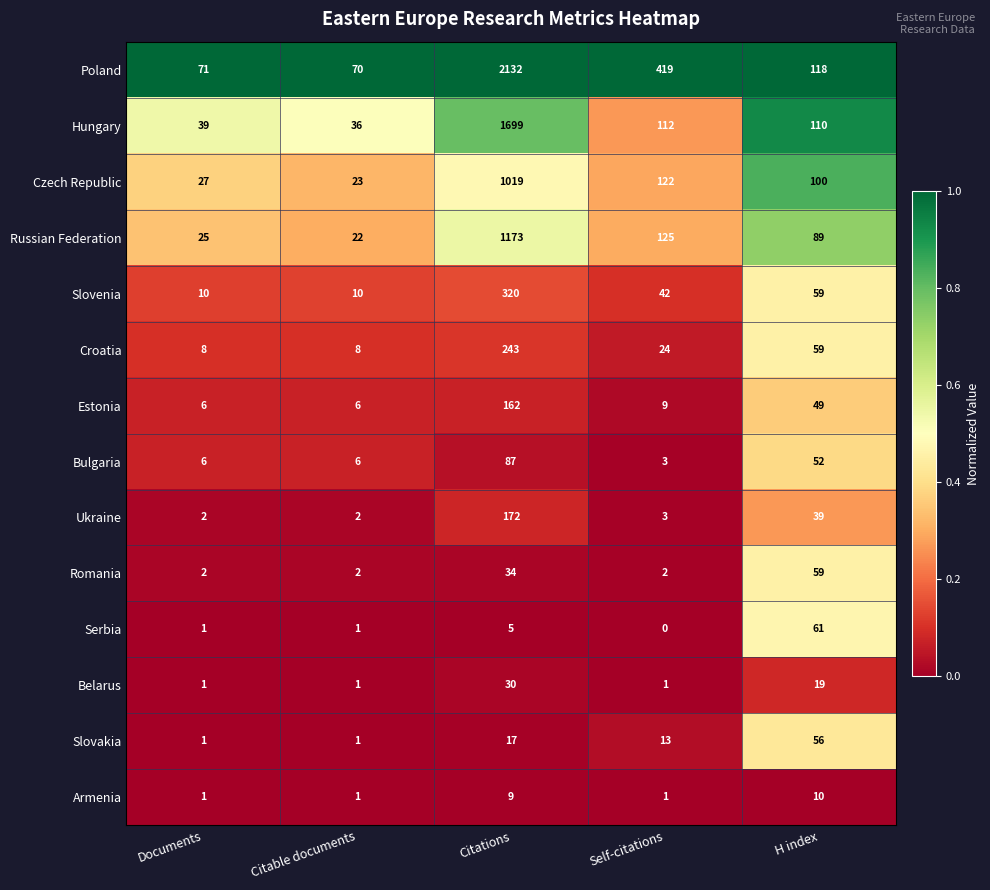

Which series has the largest total across all categories?

Poland